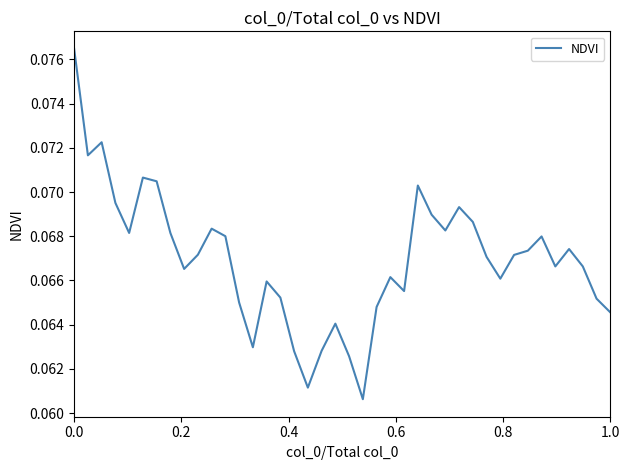

How many lines are shown in the chart?

1